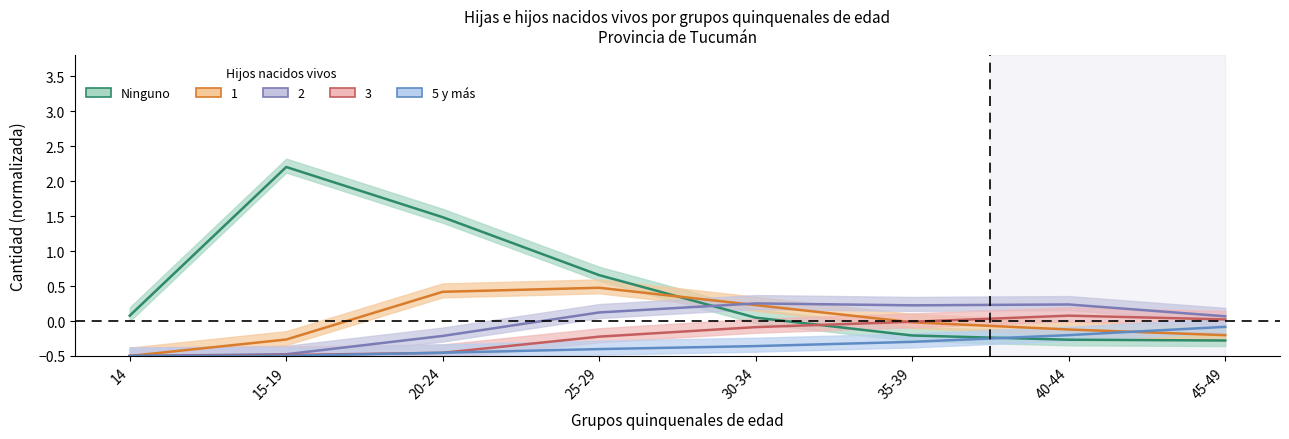

What is the difference between the maximum and minimum values in the 3 series?

0.6